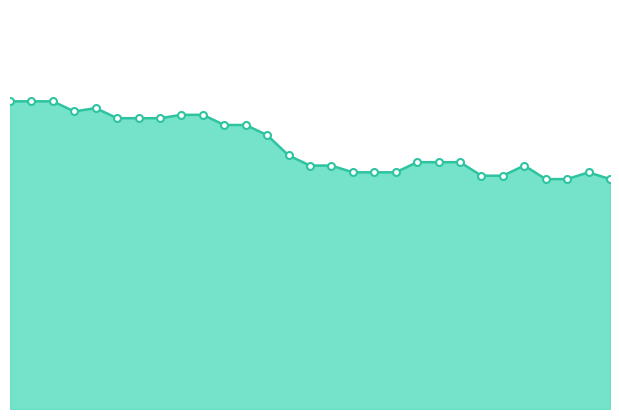

What is the average value?

78